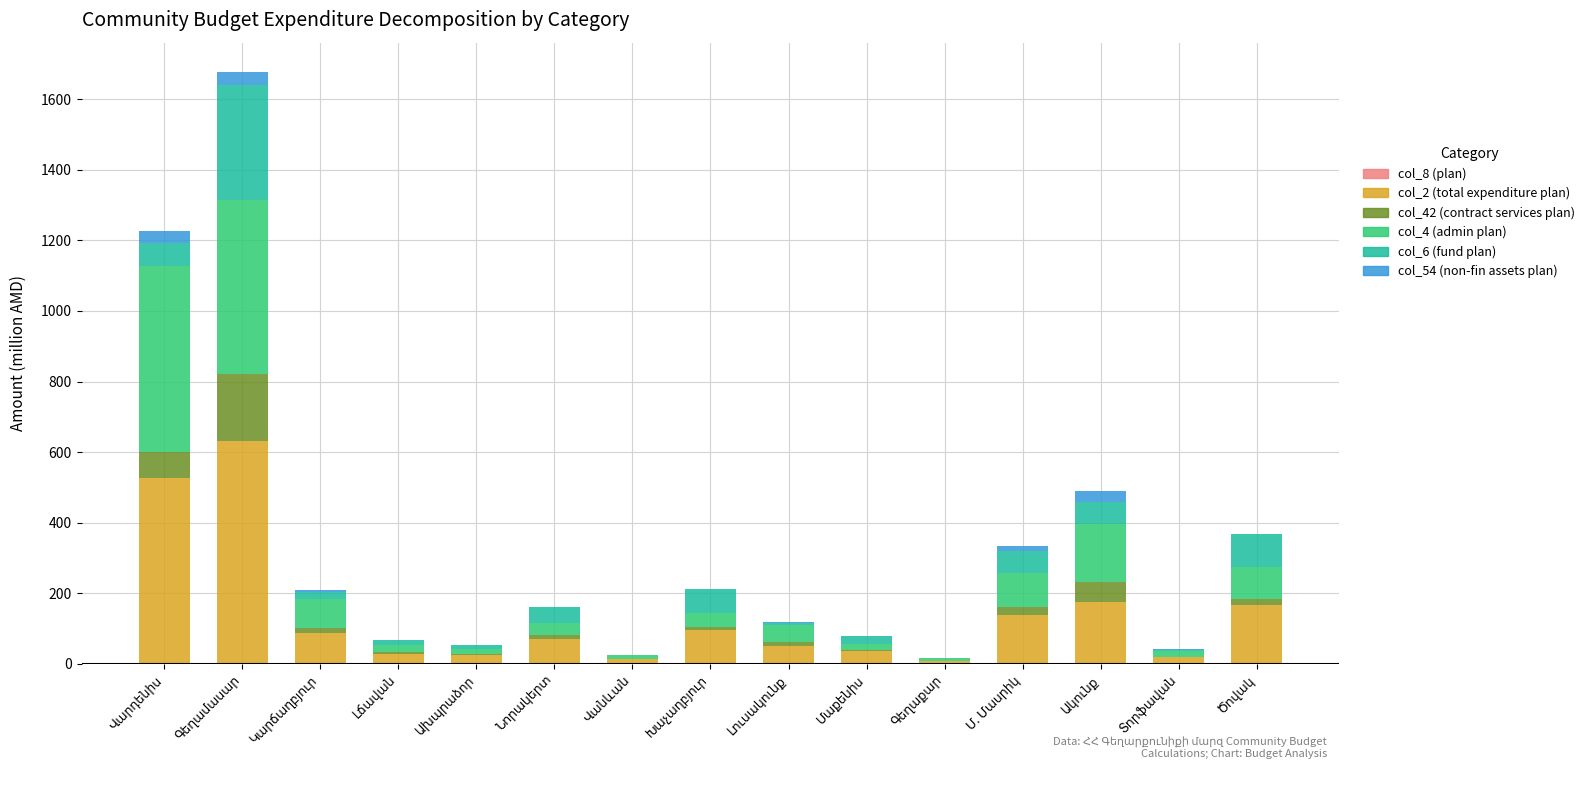

Are the bars horizontal?

No